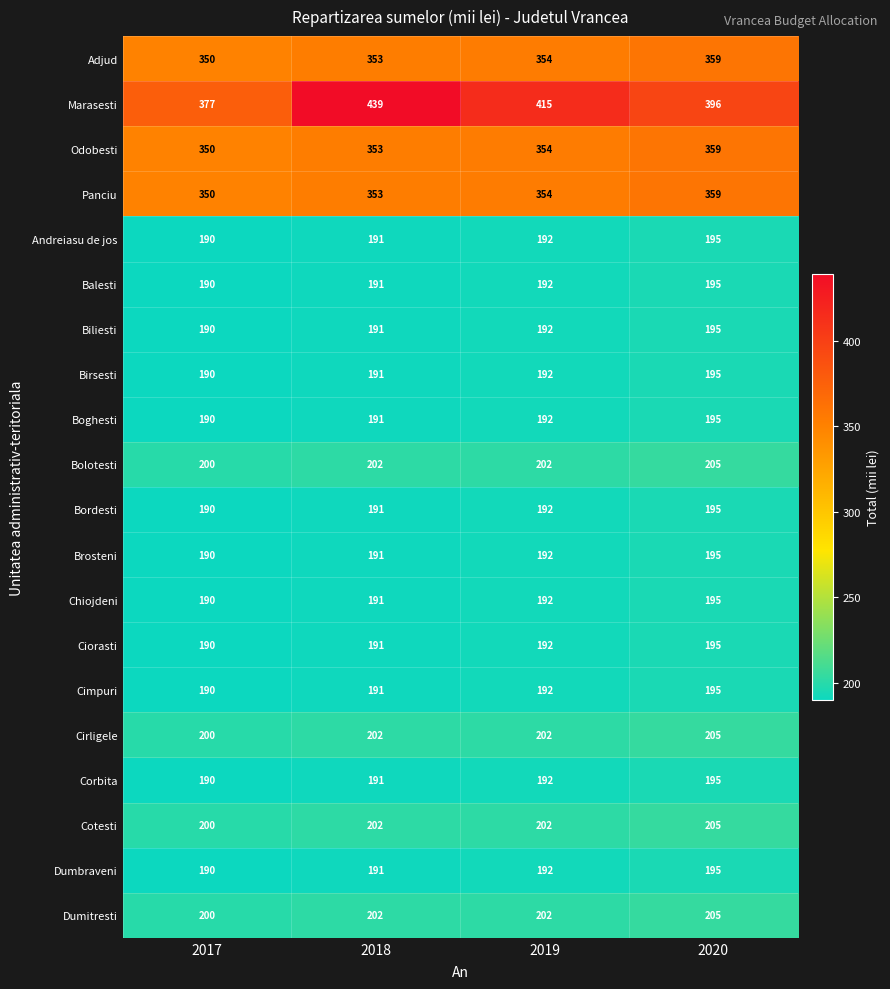

What is the total value across all series at 2017?

4507